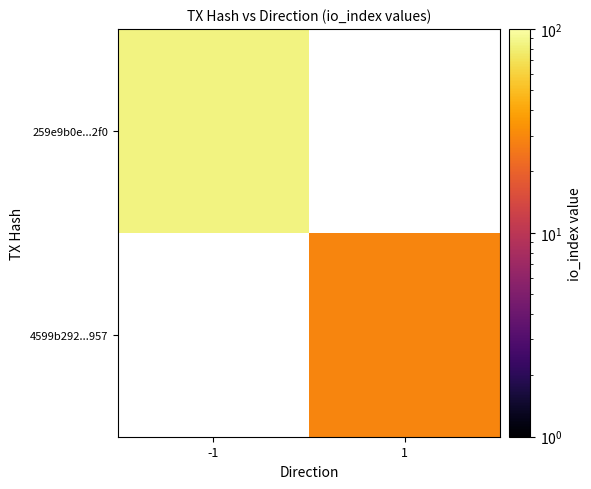

Rank the categories by 259e9b0e...2f0 value from highest to lowest.

-1, 1